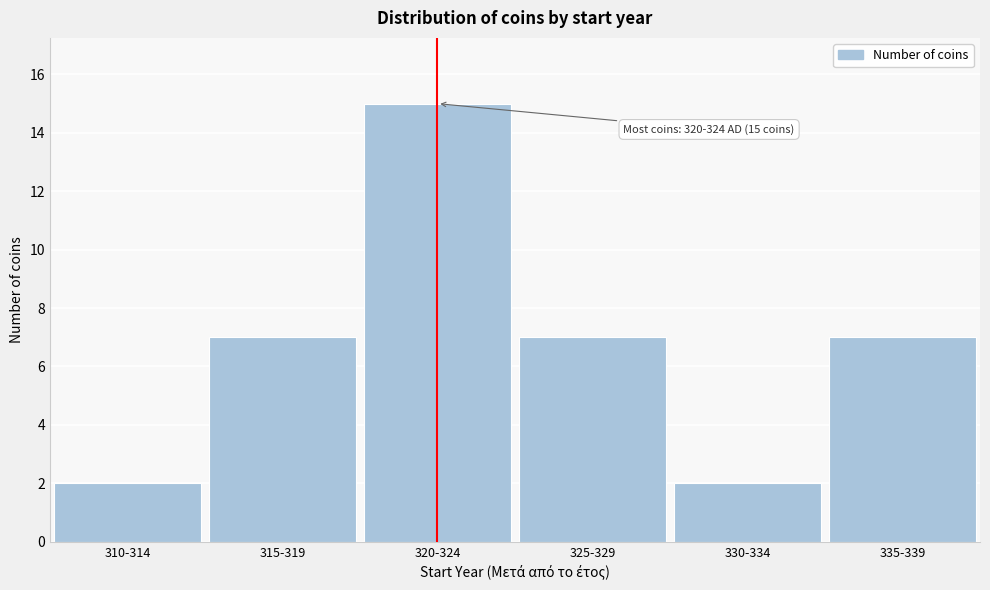

Reading left to right, list all the values displayed in this chart.

2	7	15	7	2	7